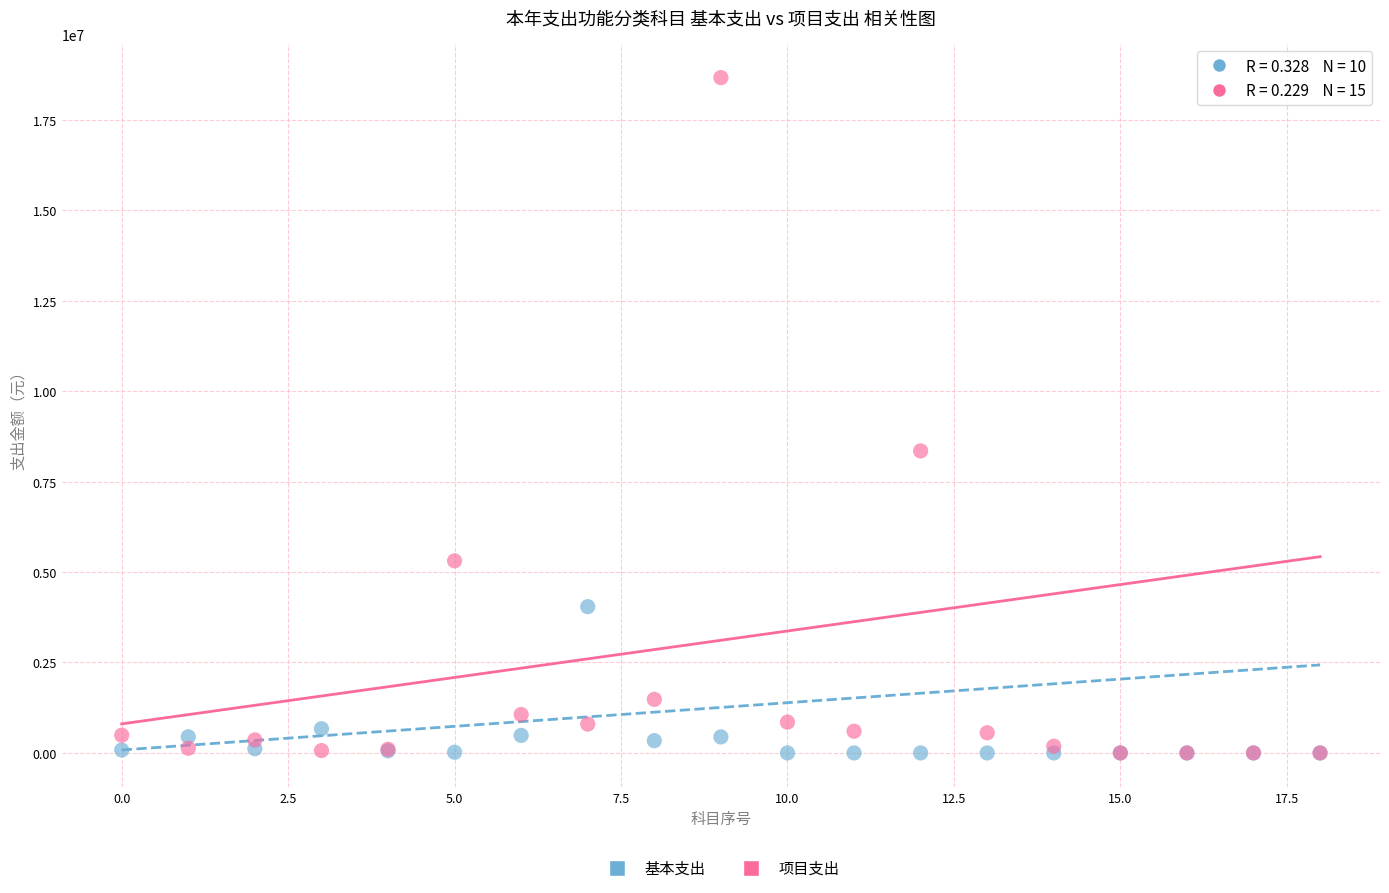

Across all series, what Y value is closest to 9332996?

8347617.0